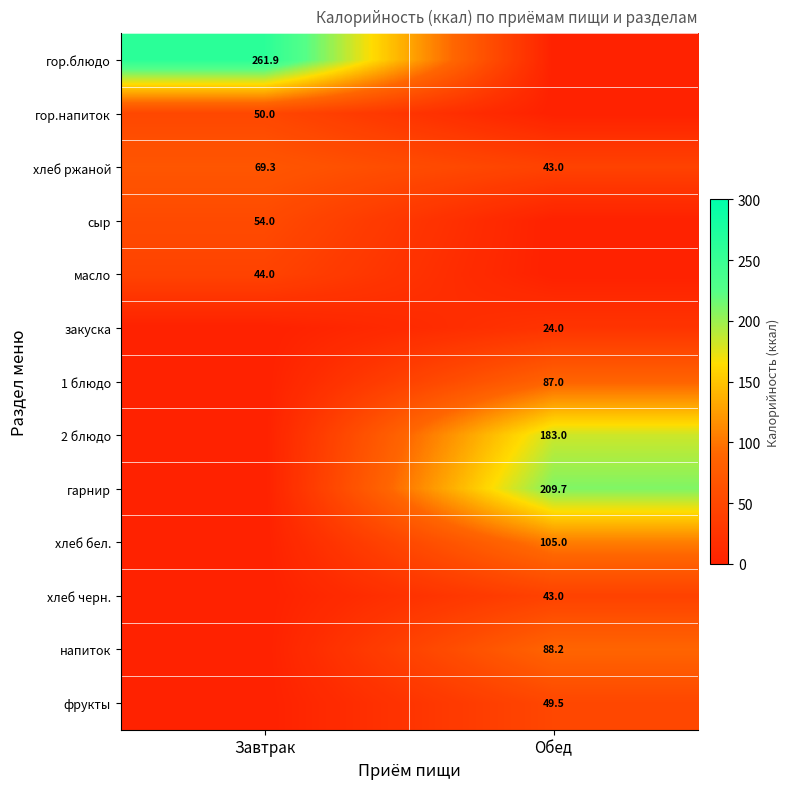

Read the хлеб ржаной value at Завтрак.

69.3